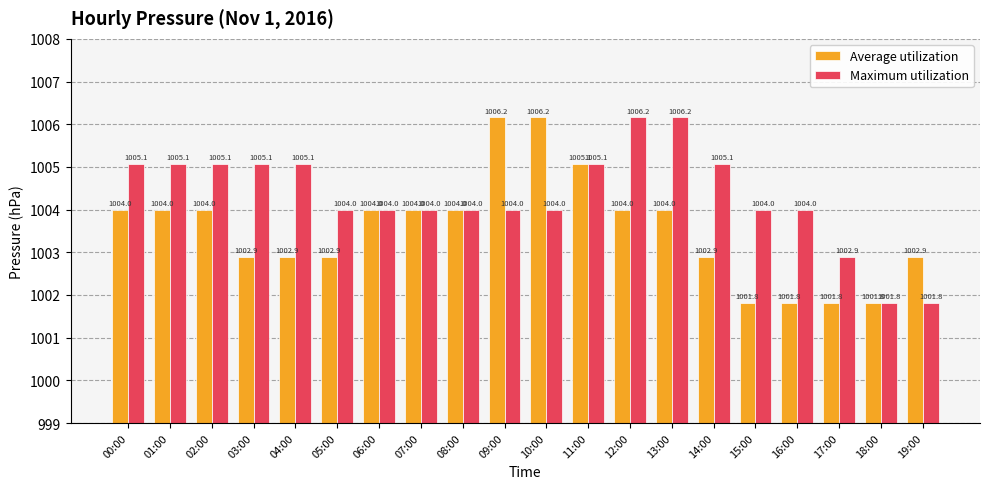

What is the difference between the highest and lowest values at 00:00?

1.1